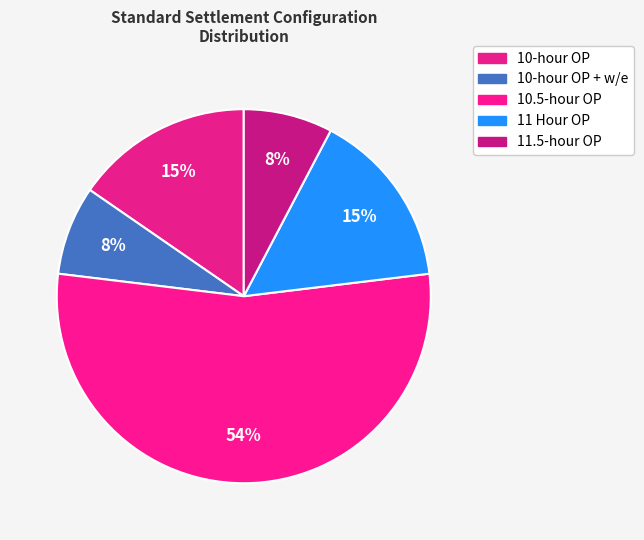

Between 11 Hour OP and 10.5-hour OP, which is larger?

10.5-hour OP